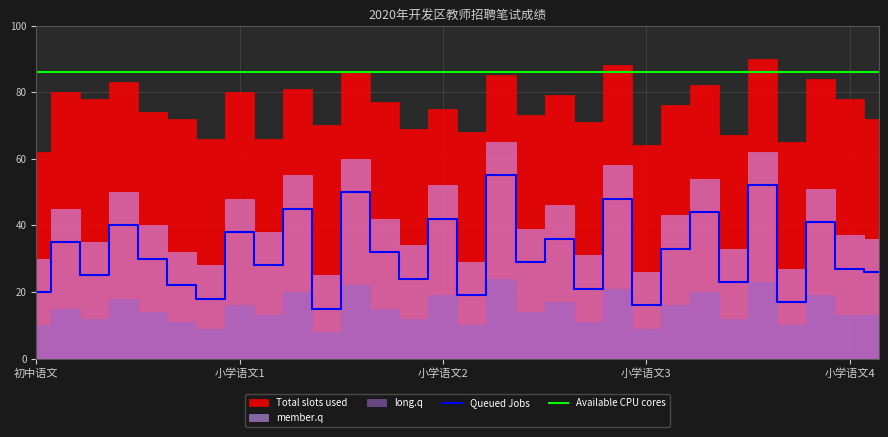

What is the spread (max minus min) of values at 17?

57